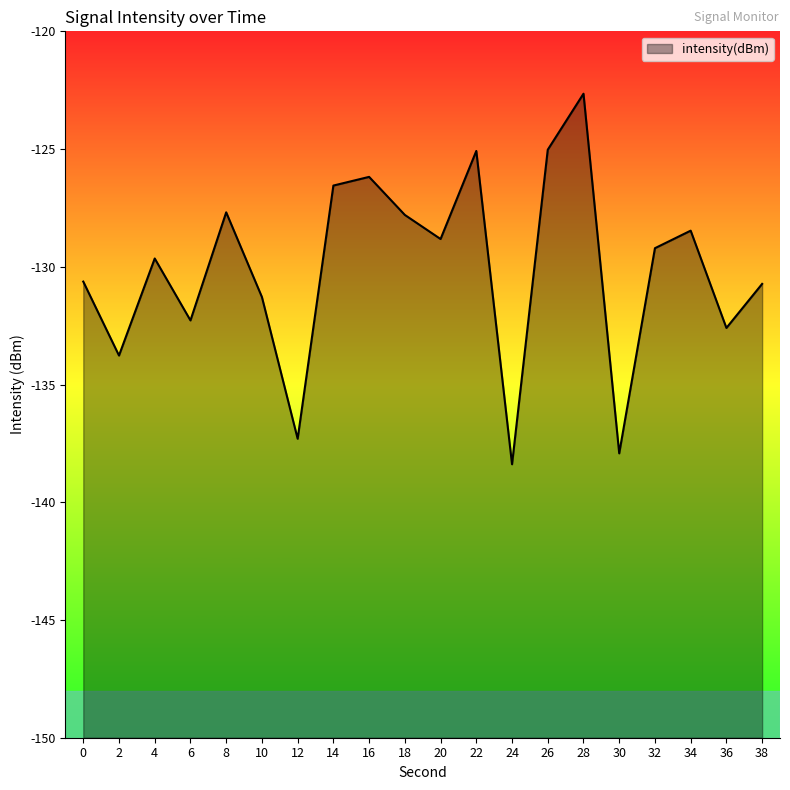

What is the average value?

-130.1